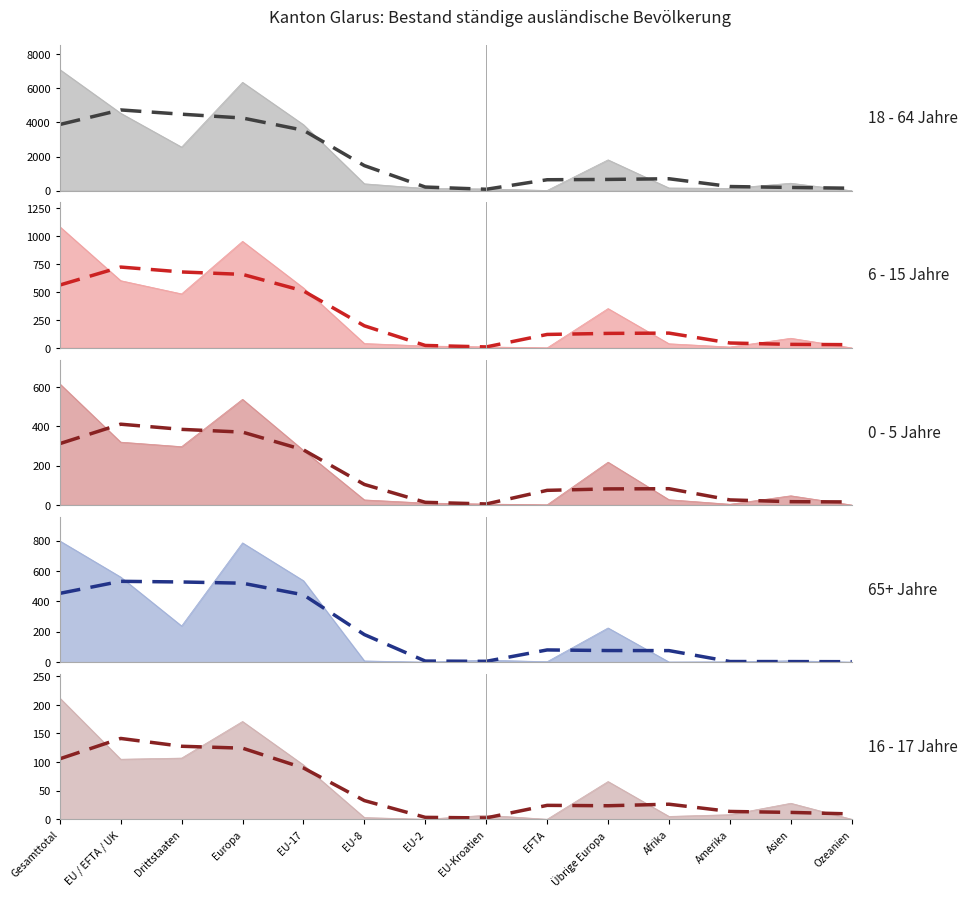

What is the average value of the 65+ Jahre Total (trend) series?

208.0